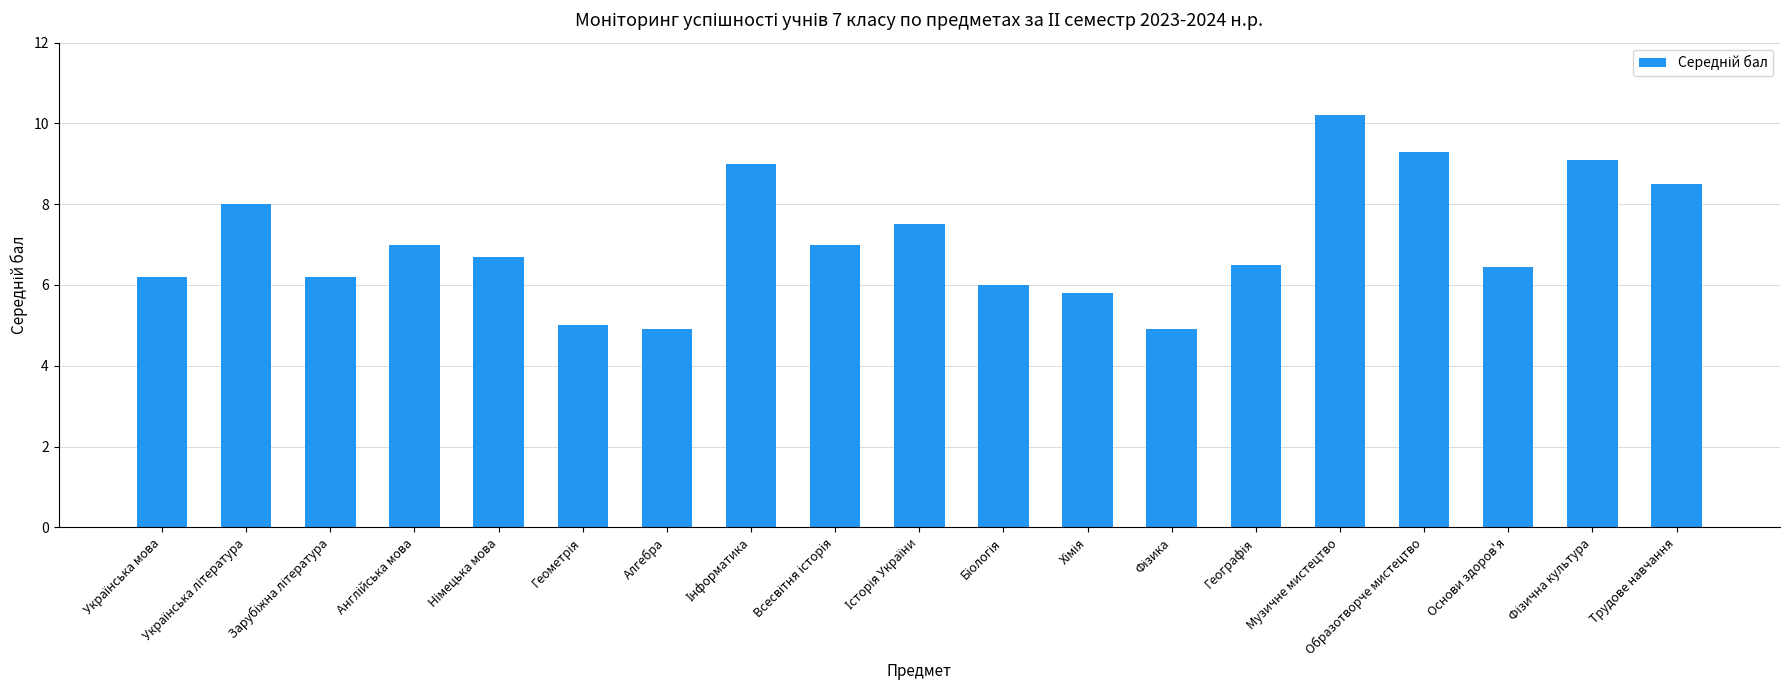

What is the greatest value displayed?

10.2